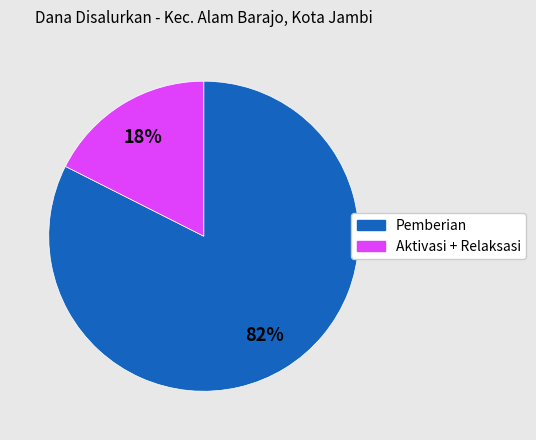

Is there any slice that represents more than half of the pie?

Yes